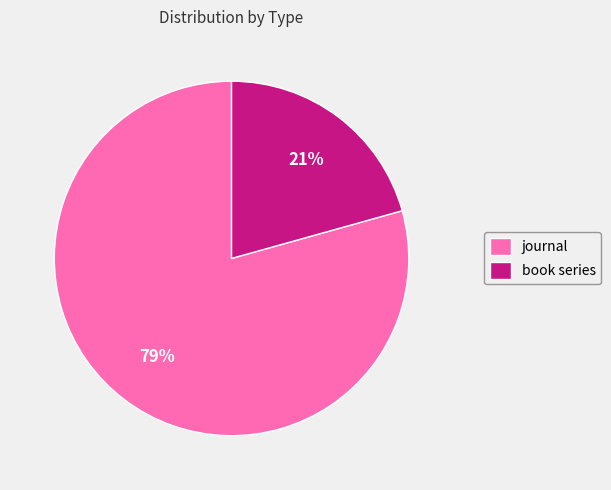

To the nearest percent, what percentage of the pie is journal?

79%